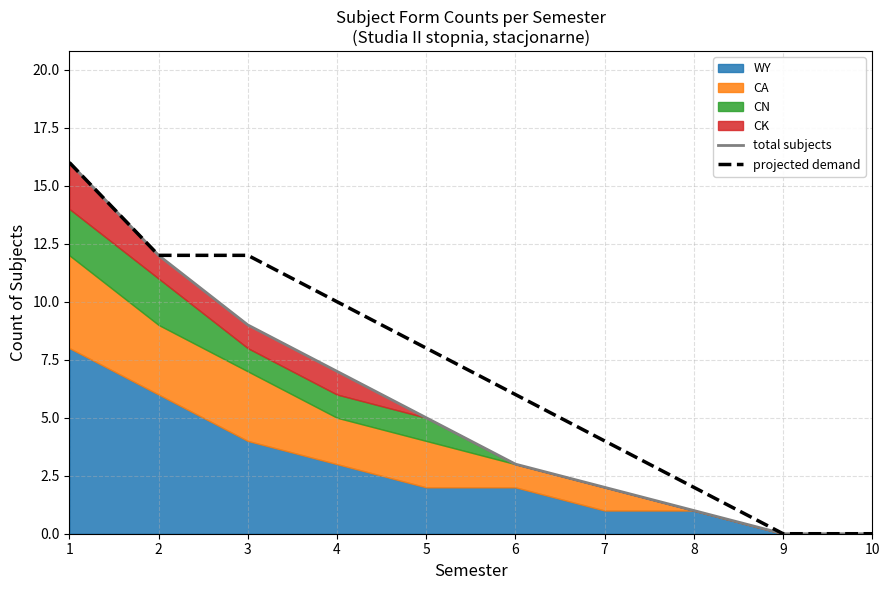

True or false: total subjects has more than 2 points higher than both neighbors.

False